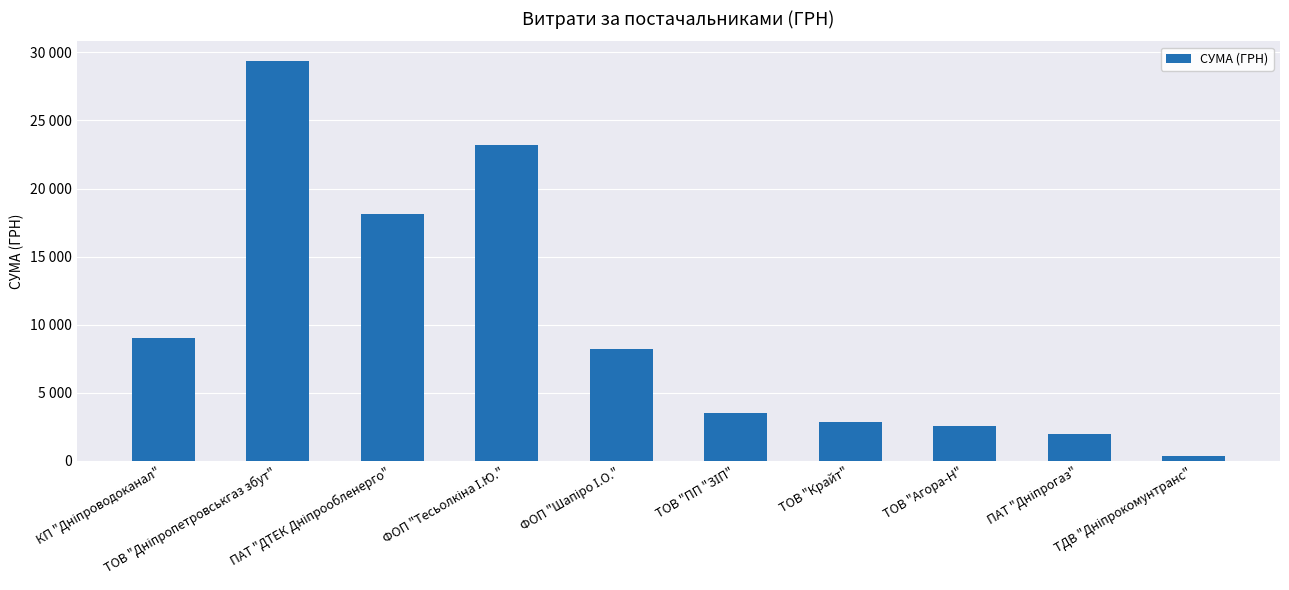

Reading left to right, list all the values displayed in this chart.

9007.9	29338.5	18129.2	23200.3	8199.3	3489.8	2850.0	2593.0	1981.0	361.8